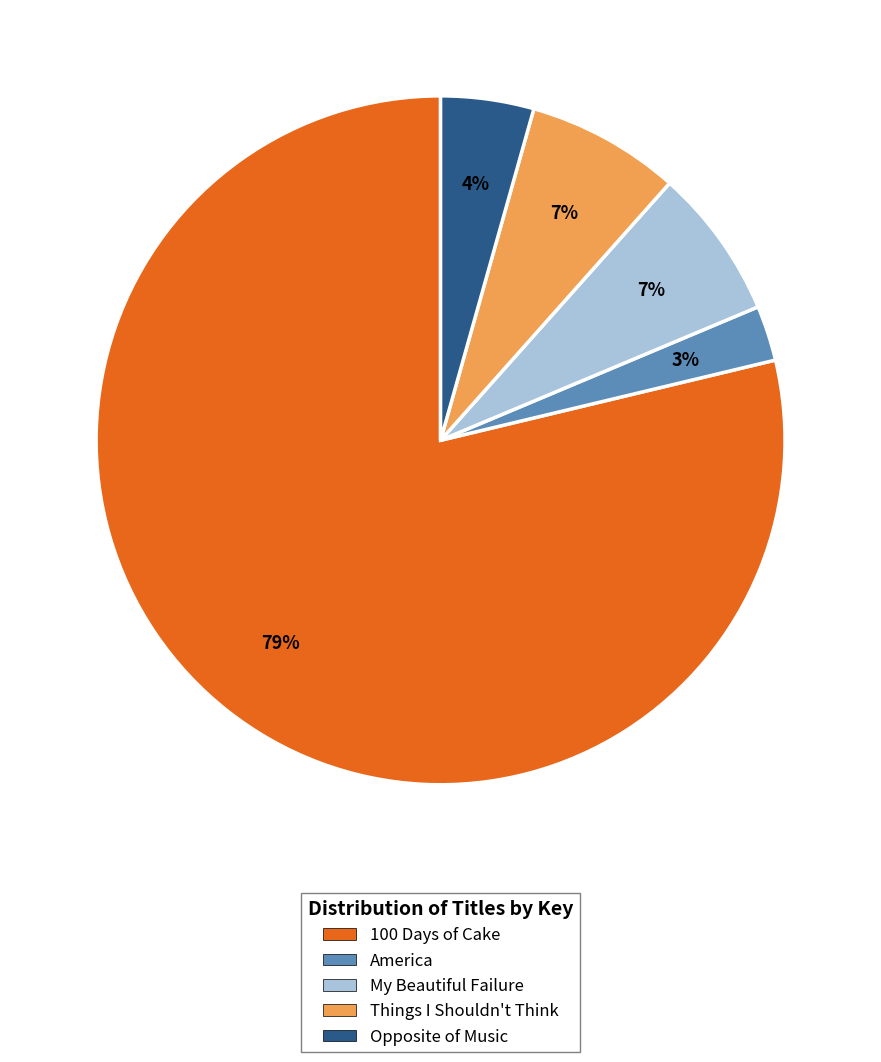

Which has a higher value, My Beautiful Failure or America?

My Beautiful Failure